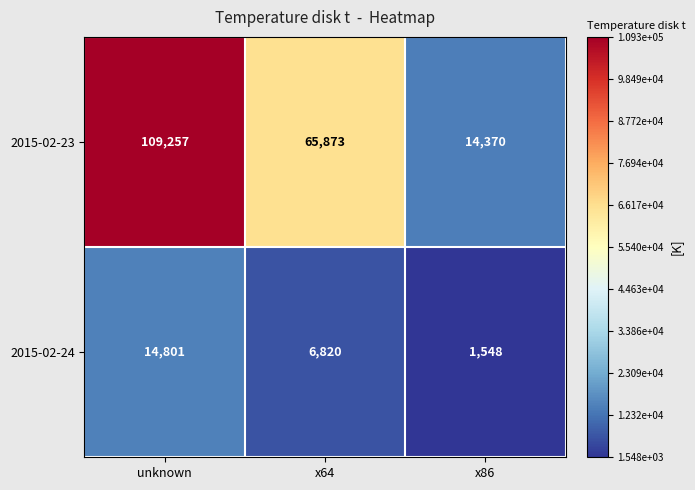

Rank the series by their maximum value, from highest to lowest.

2015-02-23, 2015-02-24